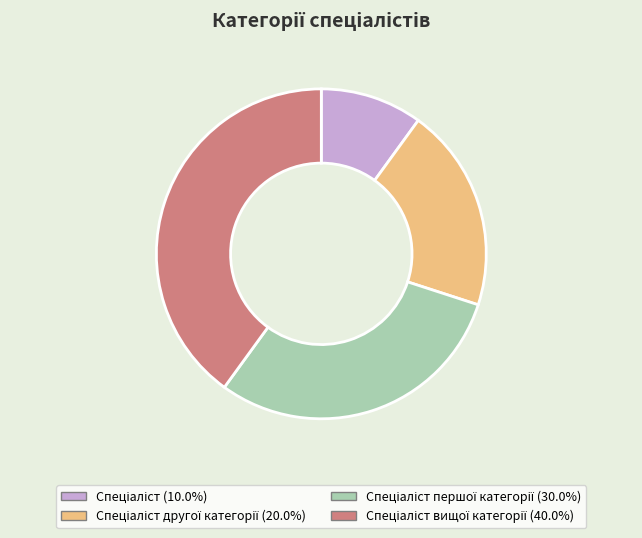

Does any single category account for the majority?

No